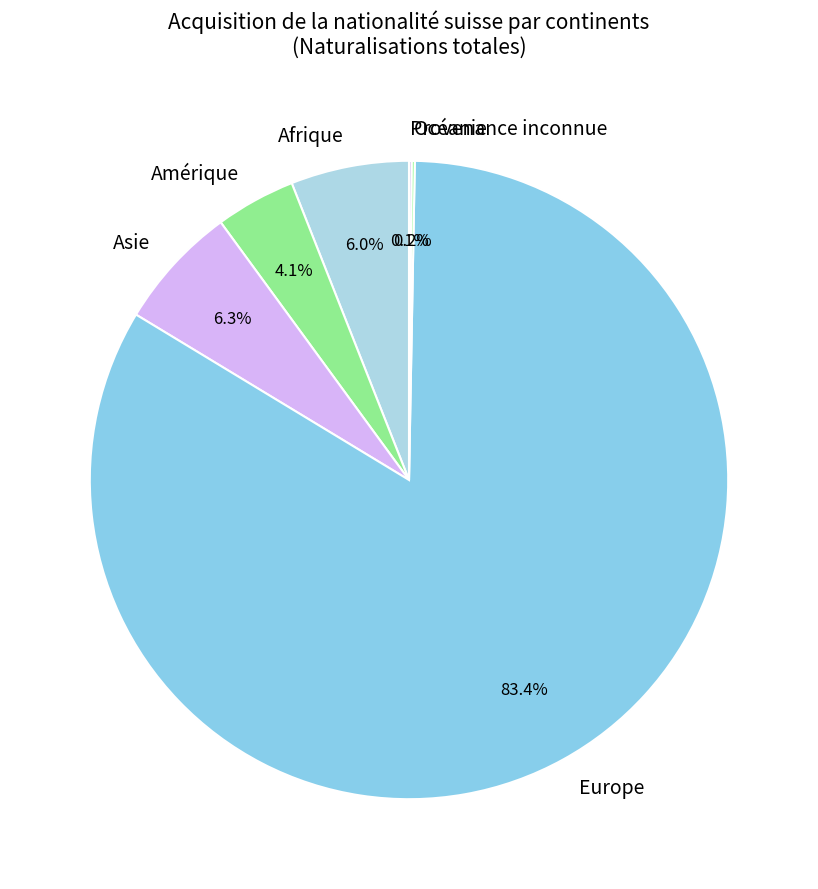

Which slice is the largest?

Europe